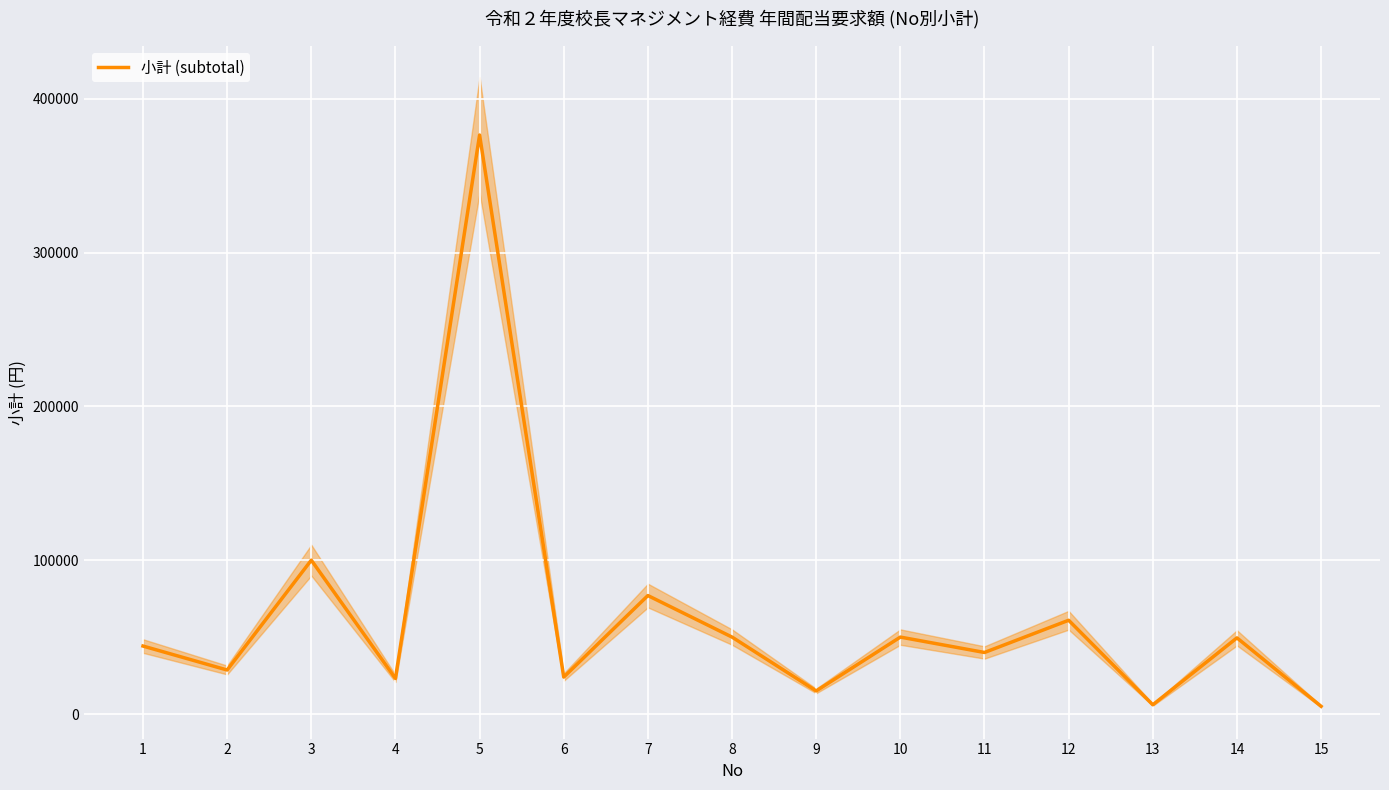

Read the value at 7, to the nearest 10.

77000